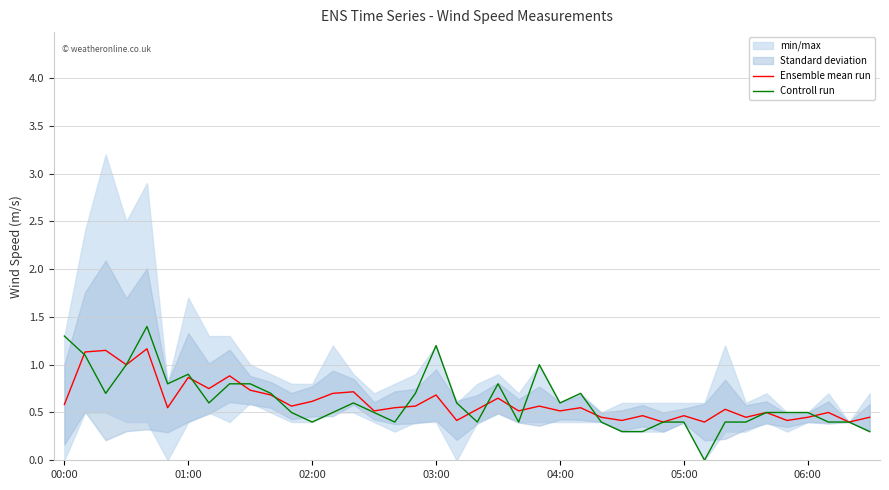

What is the maximum value for Controll run?

1.4